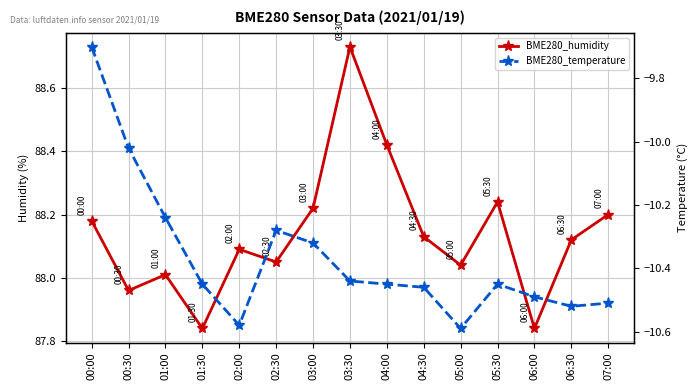

What is the difference between the BME280_humidity values at 01:30 and 02:30?

0.2